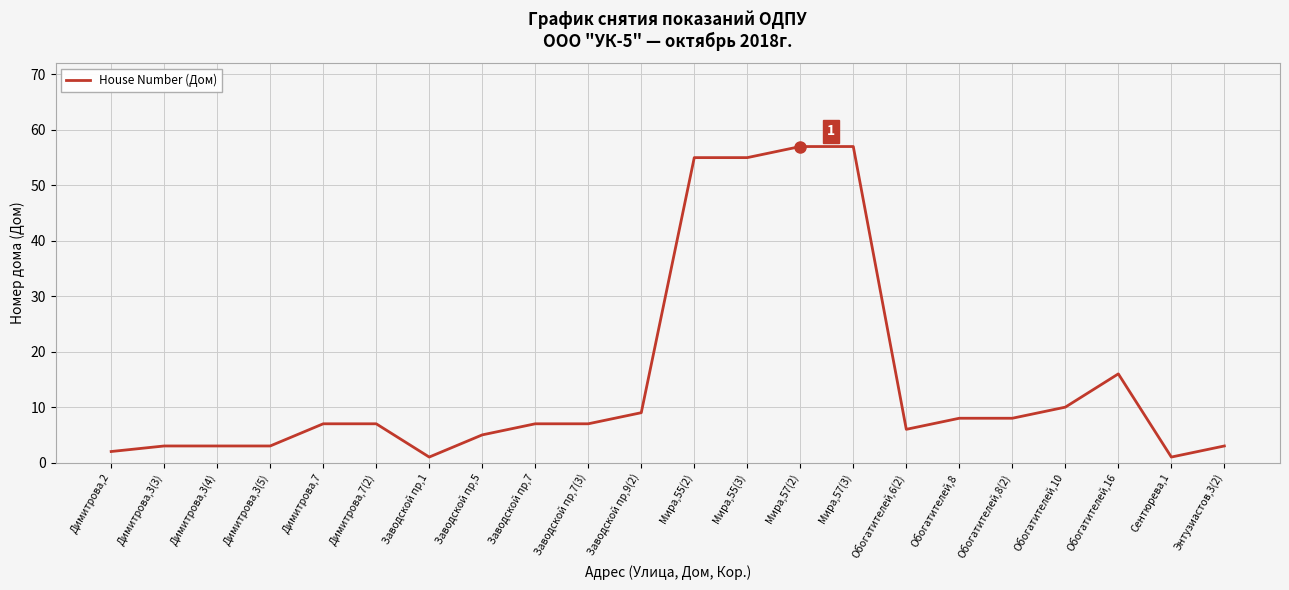

At which label is the value closest to 29?

Обогатителей,16